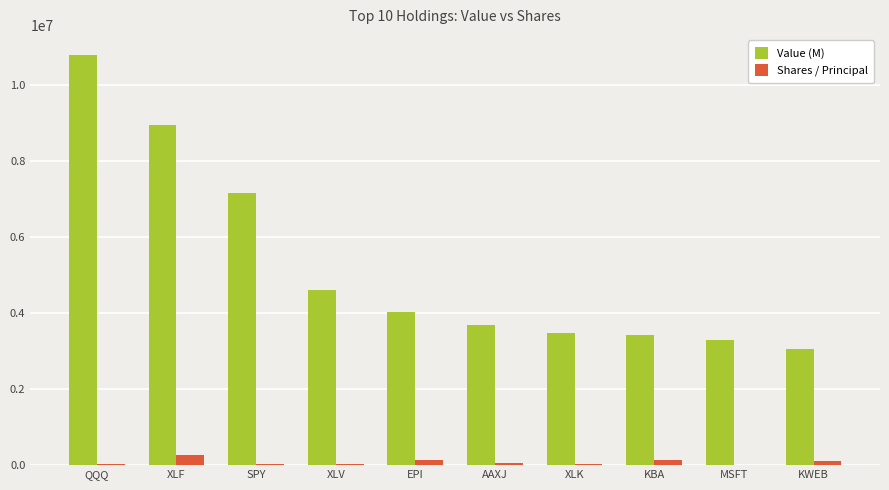

True or false: Value (M) has a value of 4600537 at XLV.

True